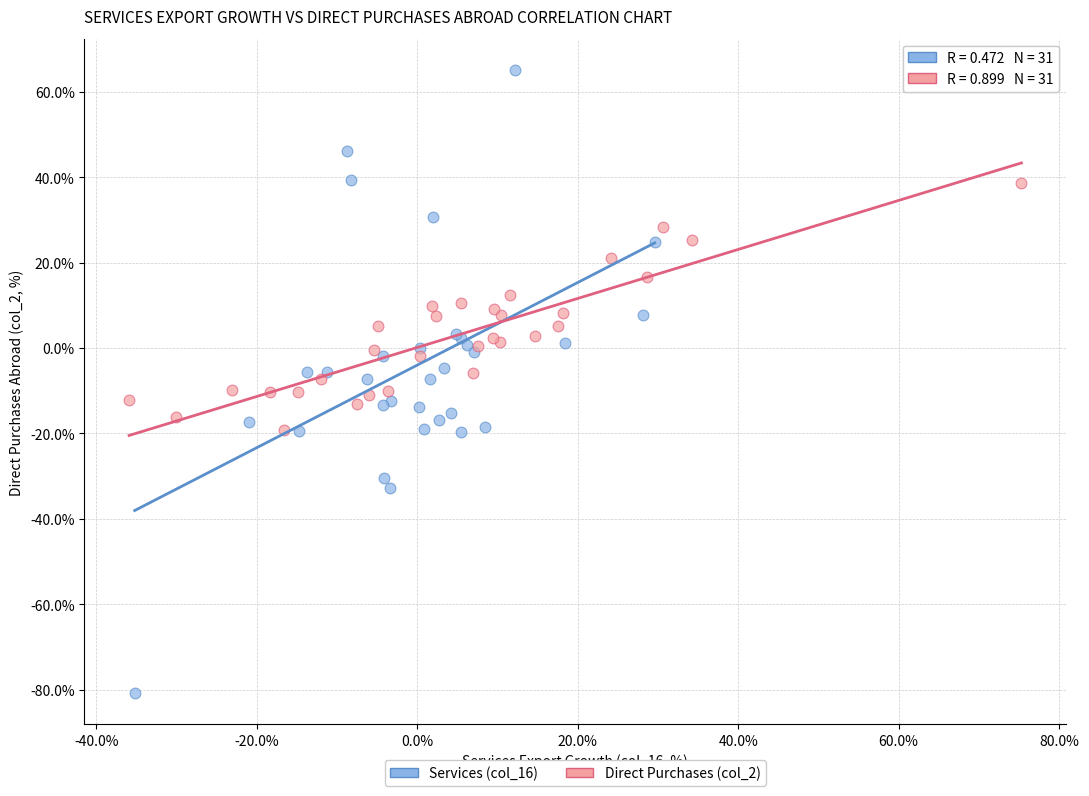

Which series reaches the maximum Y coordinate?

Services (col_16)